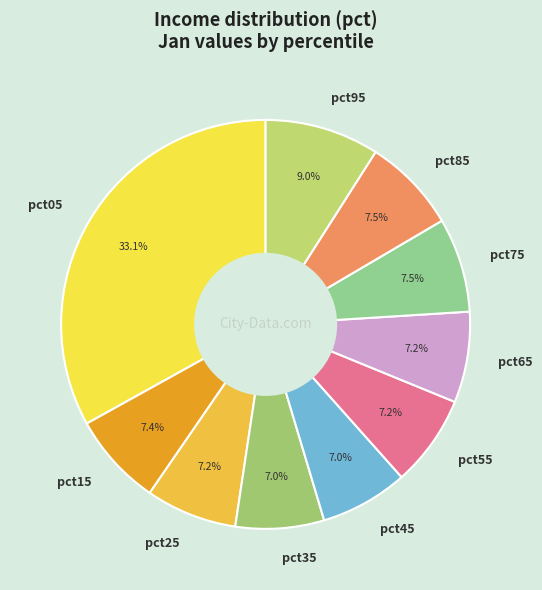

What percentage is the pct95 slice, to the nearest percent?

9%